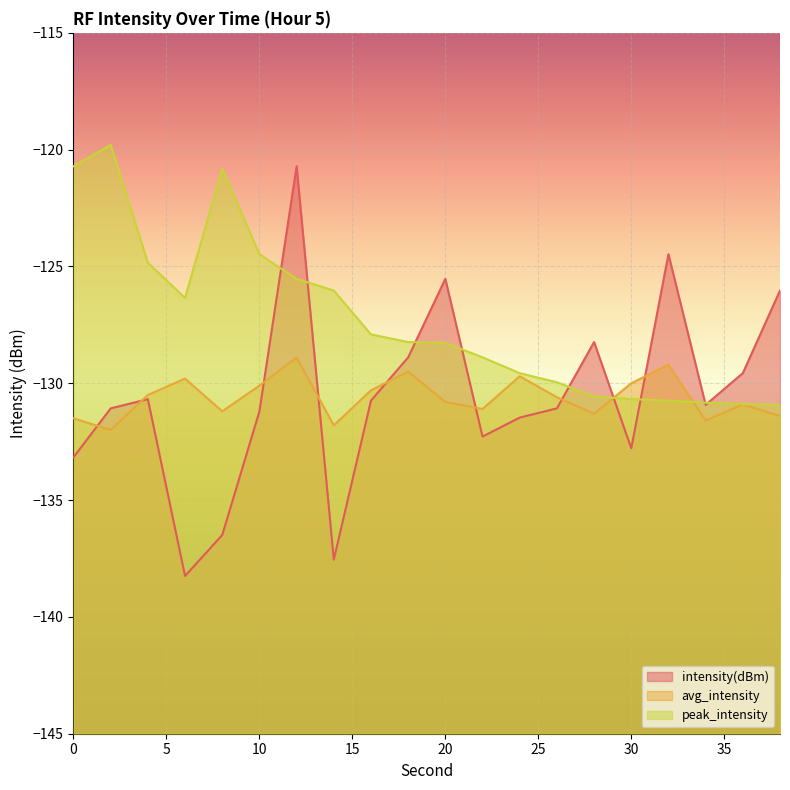

What are all the series names shown in the legend?

intensity(dBm), avg_intensity, peak_intensity